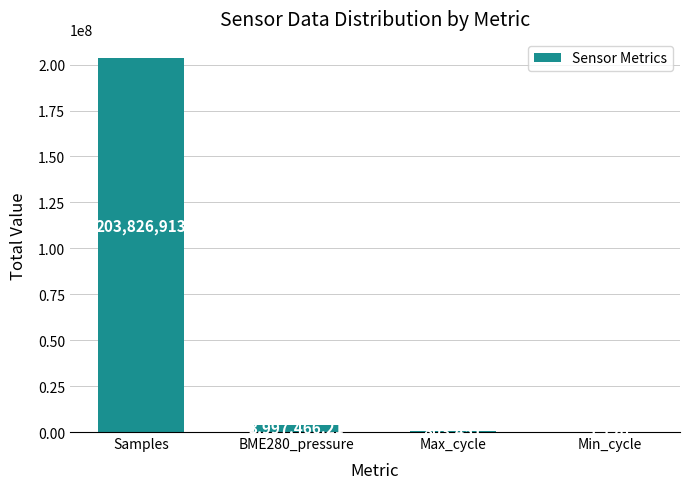

Read the value at Min_cycle.

1120.0